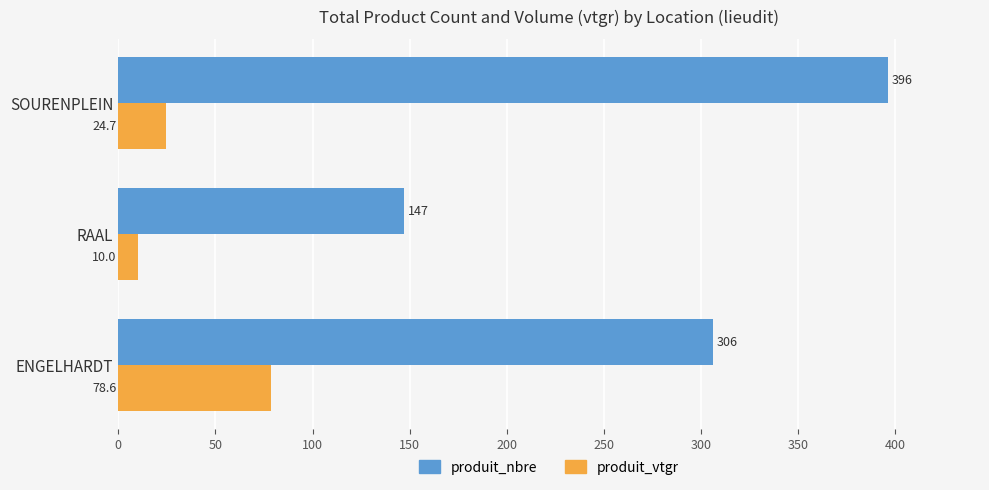

Which series changed the most between RAAL and SOURENPLEIN?

produit_nbre